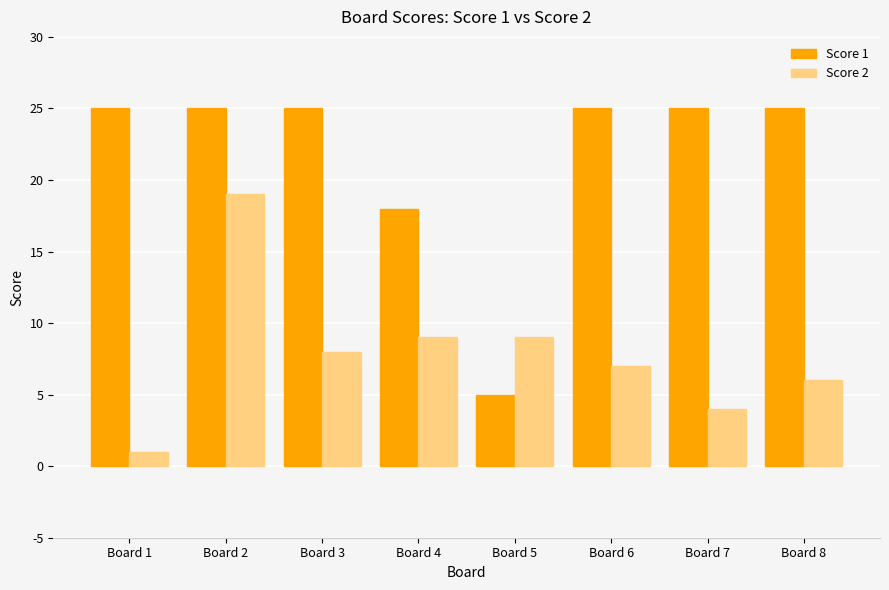

At Board 7, list the series in order from smallest to largest.

Score 2, Score 1